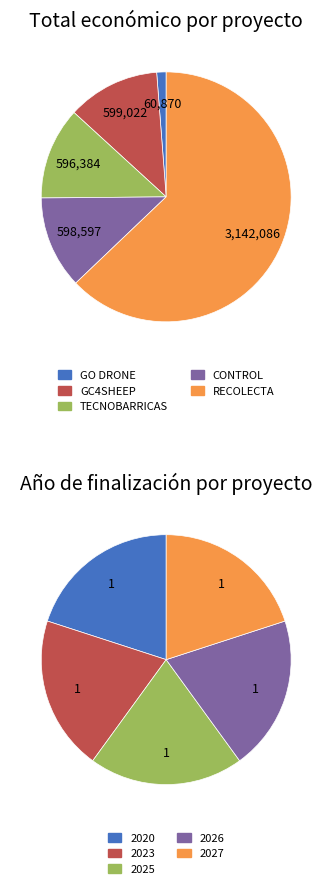

The RECOLECTA slice represents 69% of the pie. True or false?

False